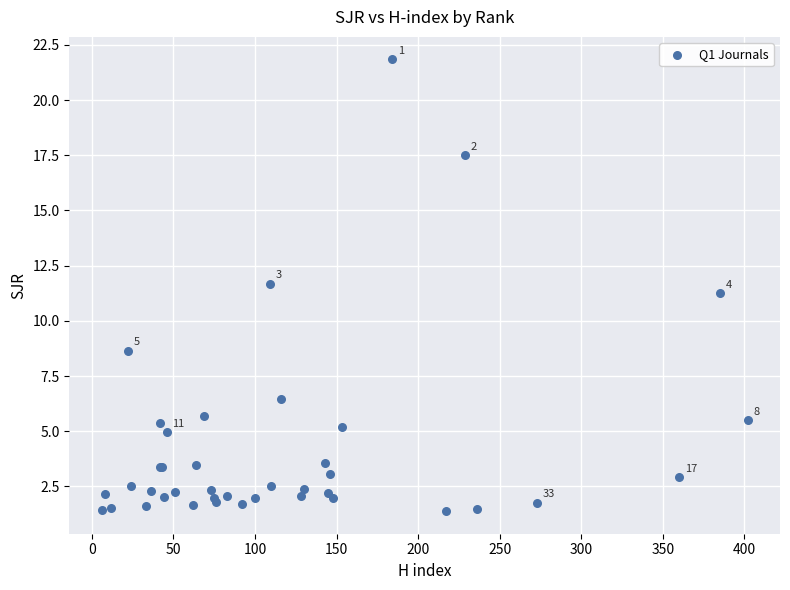

What Y value in the scatter plot is closest to 11?

11.2